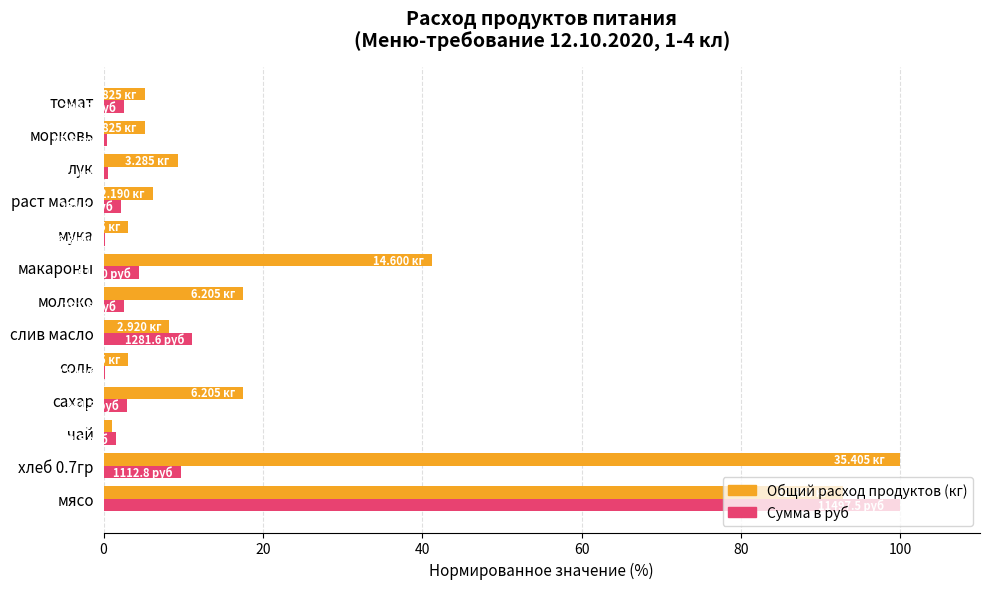

At which category is the sum across all series the highest?

мясо